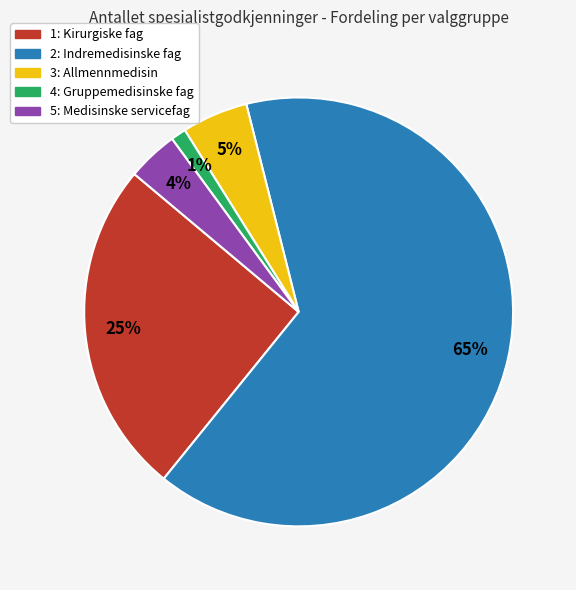

What percentage is the 3: Allmennmedisin slice, to the nearest percent?

5%